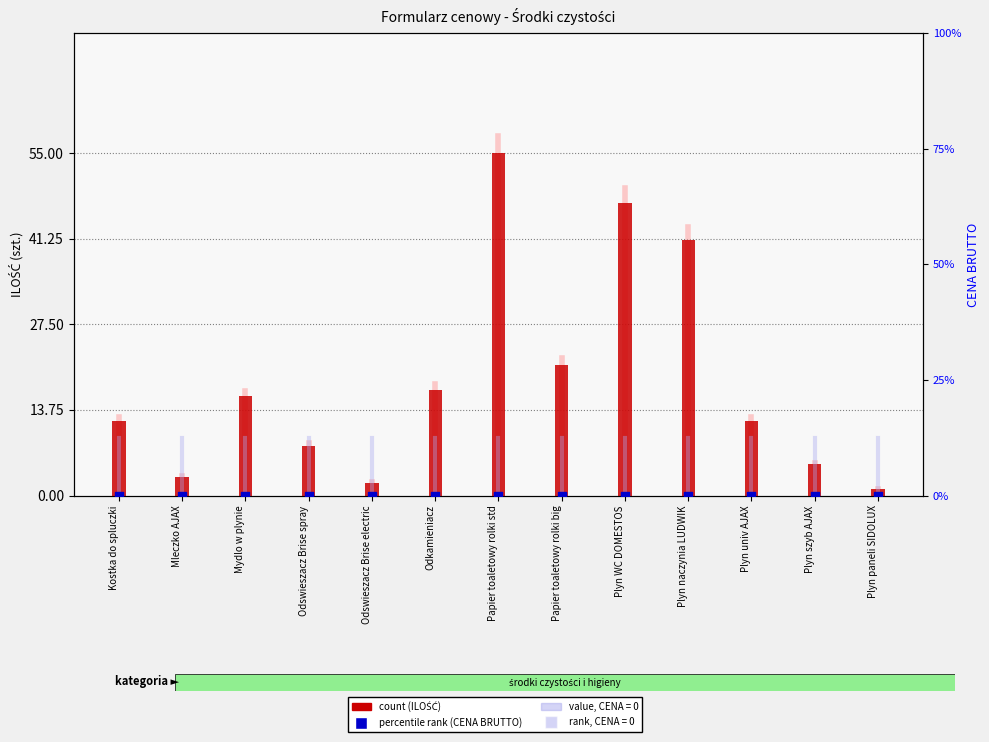

At which category is the sum across all series the highest?

Papier toaletowy rolki std